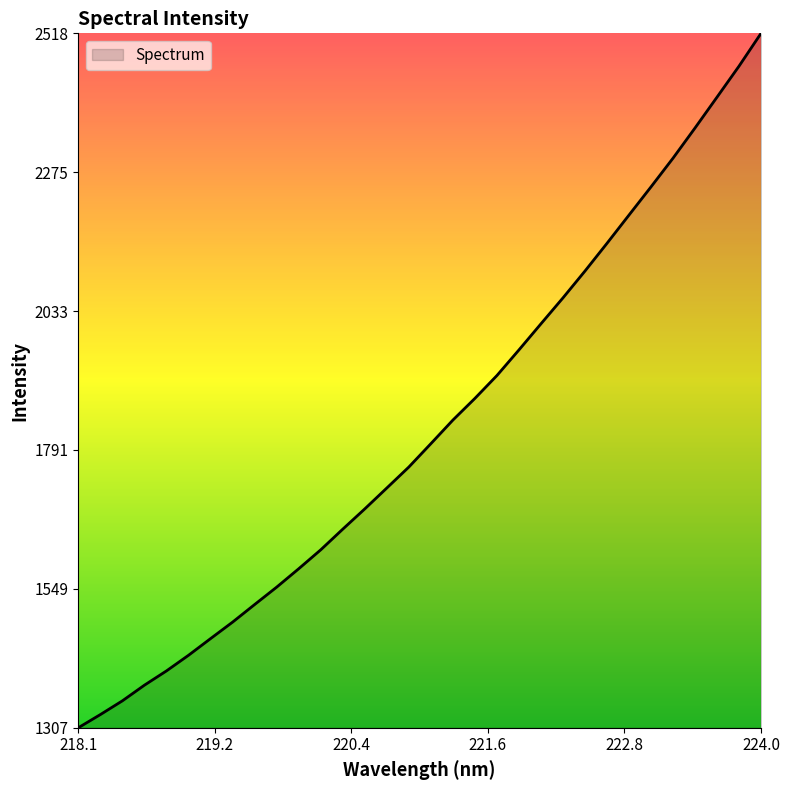

What is the maximum value shown in the chart?

2518.2